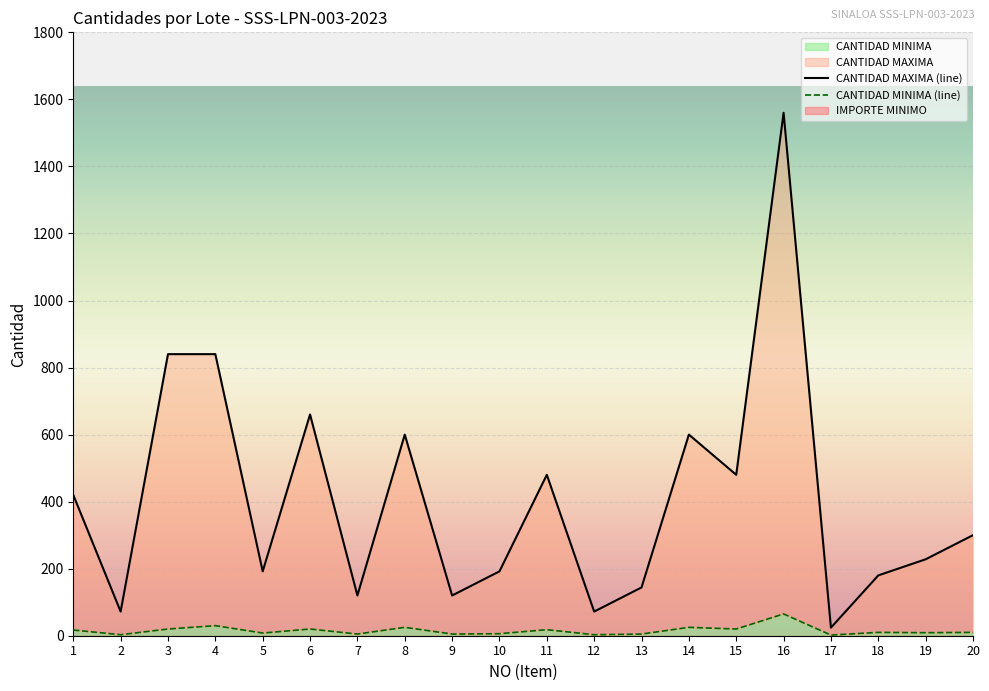

What is the average value of the CANTIDAD MINIMA series?

15